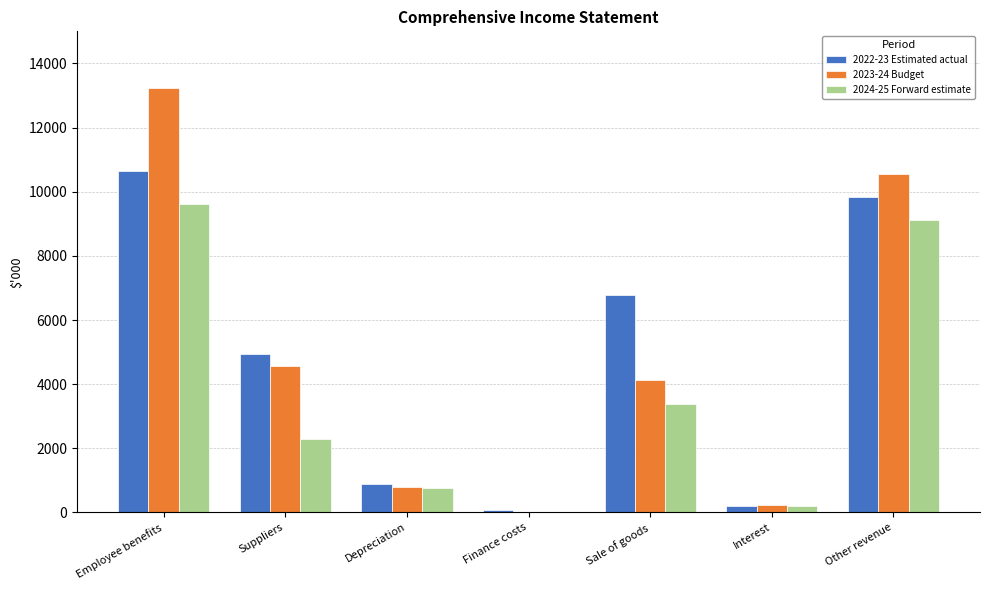

Is the value of 2022-23 Estimated actual at Interest greater than the value of 2023-24 Budget at Depreciation?

No